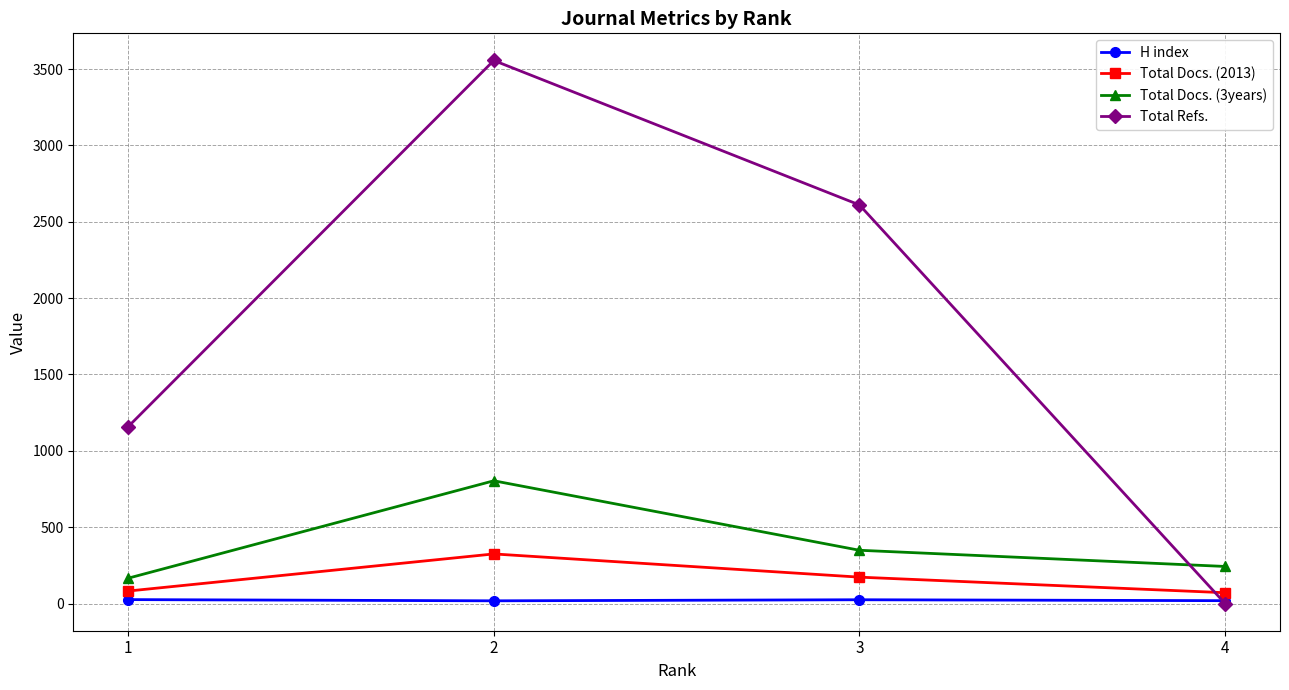

What are all the series names shown in the legend?

H index, Total Docs. (2013), Total Docs. (3years), Total Refs.